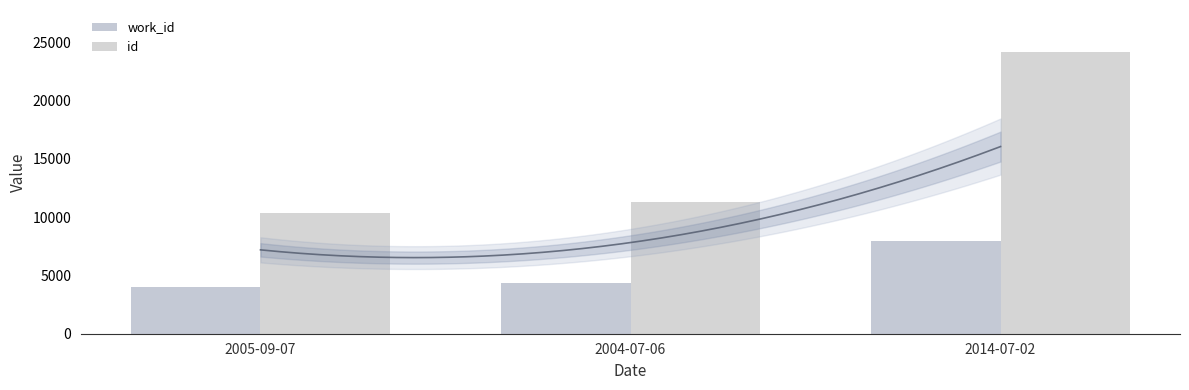

What is the difference between the work_id values at 2004-07-06 and 2005-09-07?

332